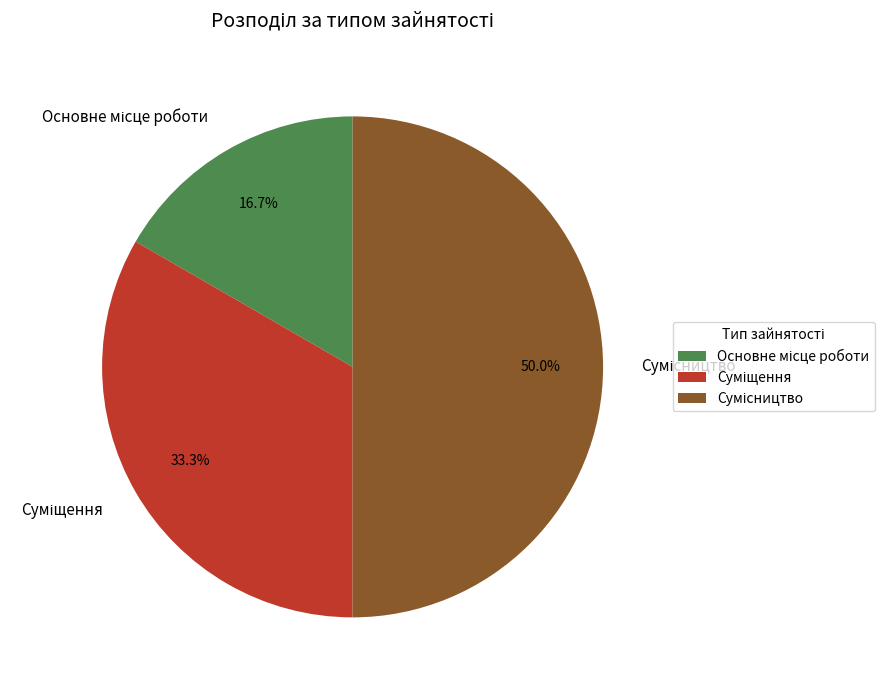

Is Основне місце роботи the majority of the pie?

No